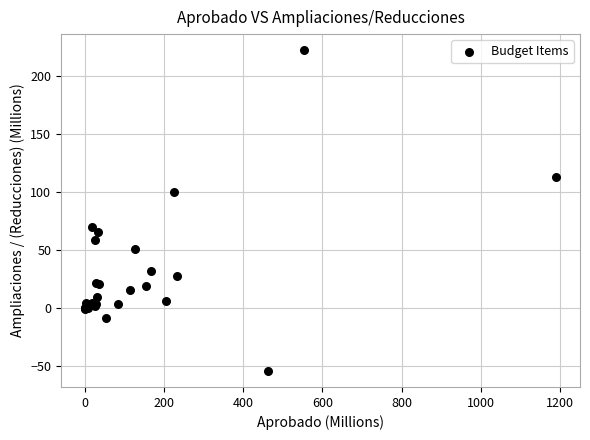

What Y value in the scatter plot is closest to 83?

69.8